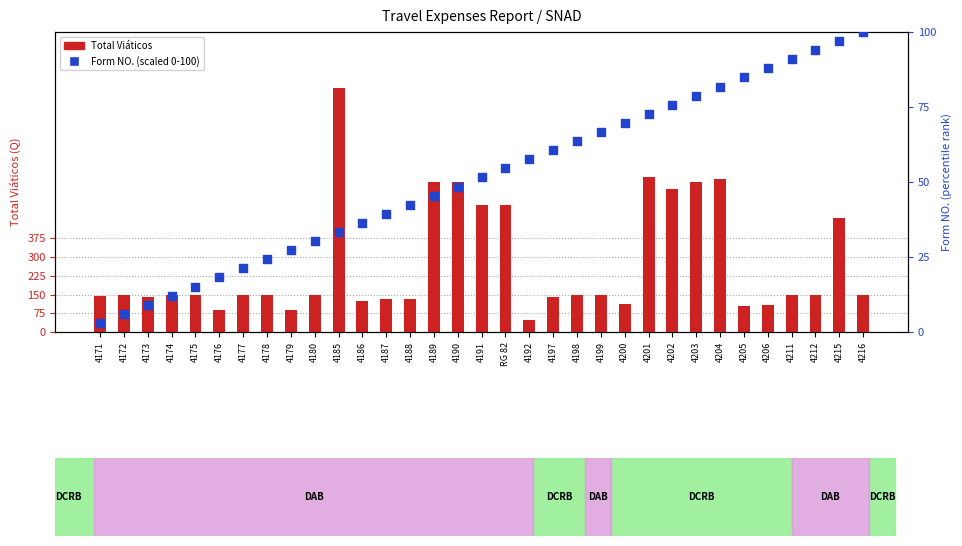

Which series has the largest total across all categories?

Total Viáticos